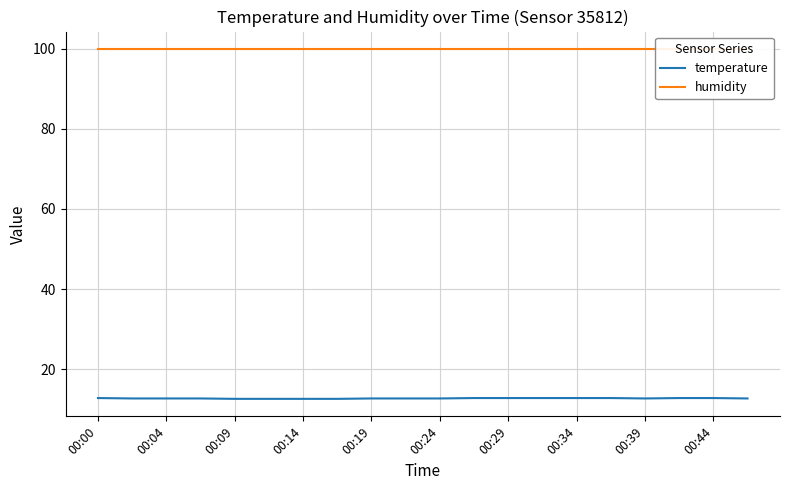

How many categories are shown in the chart?

20